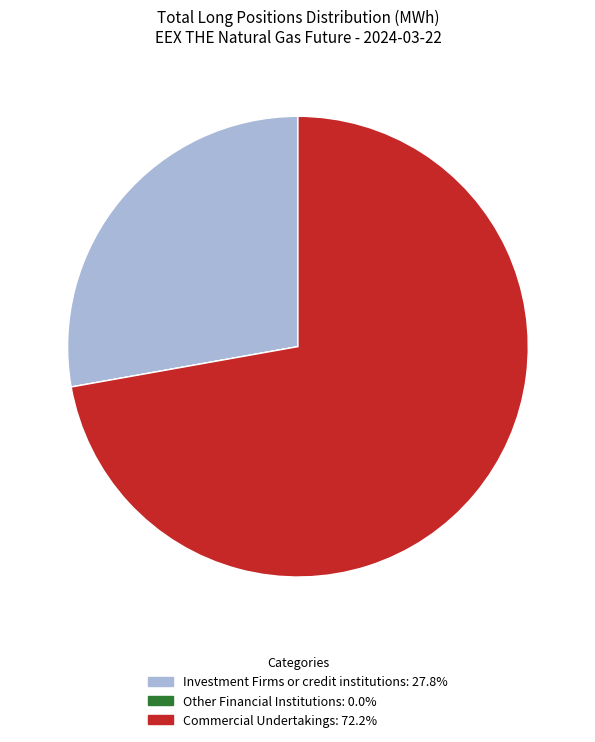

Does Commercial Undertakings represent more than half of the total?

Yes